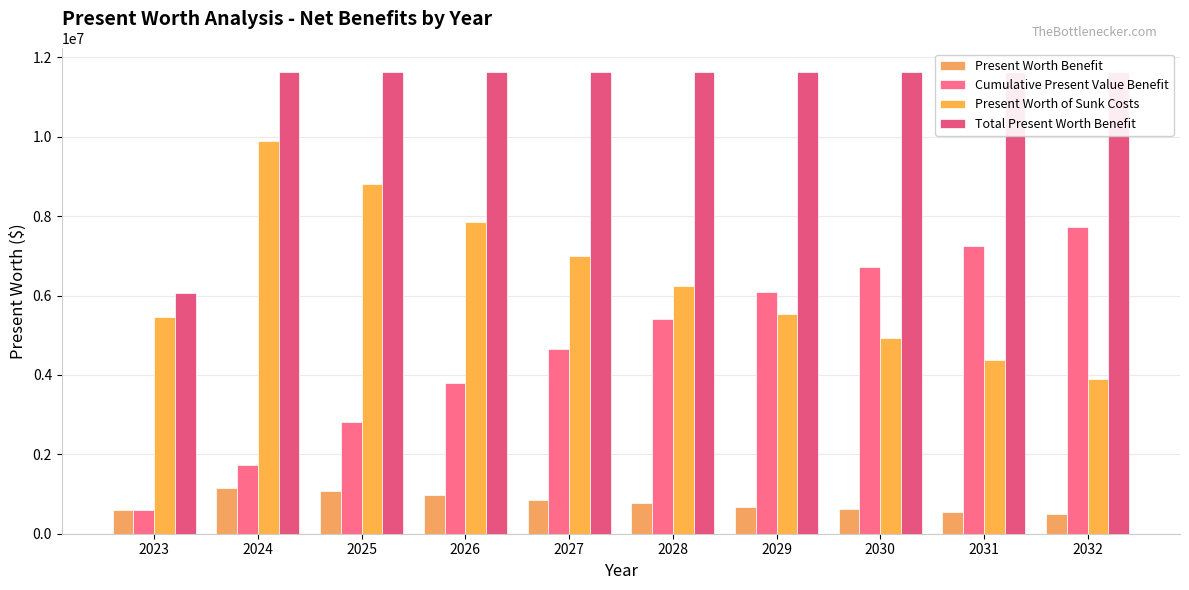

Reading left to right, what are all the values shown in this chart?

Present Worth Benefit: 598365.1	1145113.6	1080097.3	963125.8	859090.1	766492.9	684021.2	610521.3	544979.1	486501.5
Cumulative Present Value Benefit: 598365.1	1743478.7	2823576.0	3786701.9	4645791.9	5412284.9	6096306.0	6706827.3	7251806.3	7738307.8
Present Worth of Sunk Costs: 5463377.3	9896423.4	8816326.1	7853200.2	6994110.2	6227617.2	5543596.1	4933074.8	4388095.7	3901594.3
Total Present Worth Benefit: 6061742.4	11639902.1	11639902.1	11639902.1	11639902.1	11639902.1	11639902.1	11639902.1	11639902.1	11639902.1